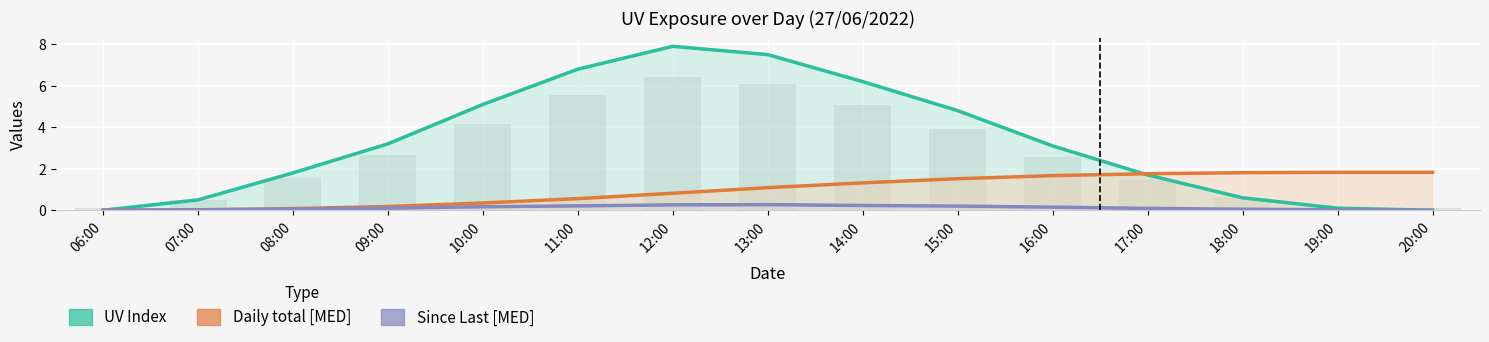

Reading left to right, list all the values displayed in this chart.

UV Index: 0.0	0.5	1.8	3.2	5.1	6.8	7.9	7.5	6.2	4.8	3.1	1.7	0.6	0.1	0.0
Daily total [MED]: 0.0	0.0	0.1	0.2	0.3	0.6	0.8	1.1	1.3	1.5	1.7	1.8	1.8	1.8	1.8
Since Last [MED]: 0.0	0.0	0.1	0.1	0.2	0.2	0.3	0.3	0.2	0.2	0.1	0.1	0.1	0.0	0.0